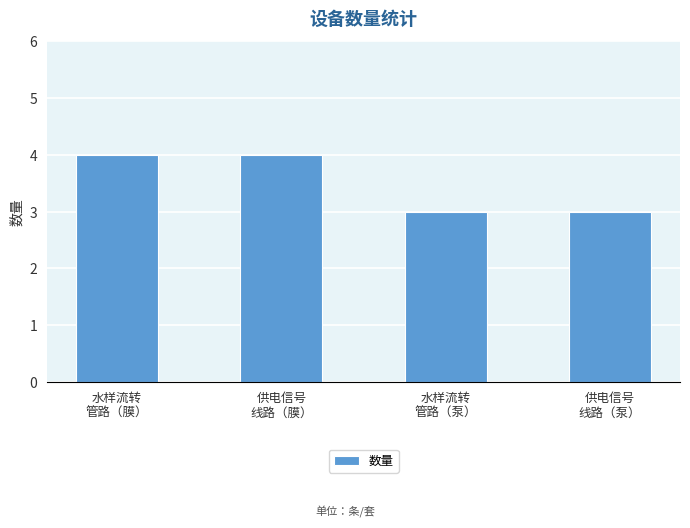

True or false: the data shows 4 at 供电信号
线路（膜）.

True